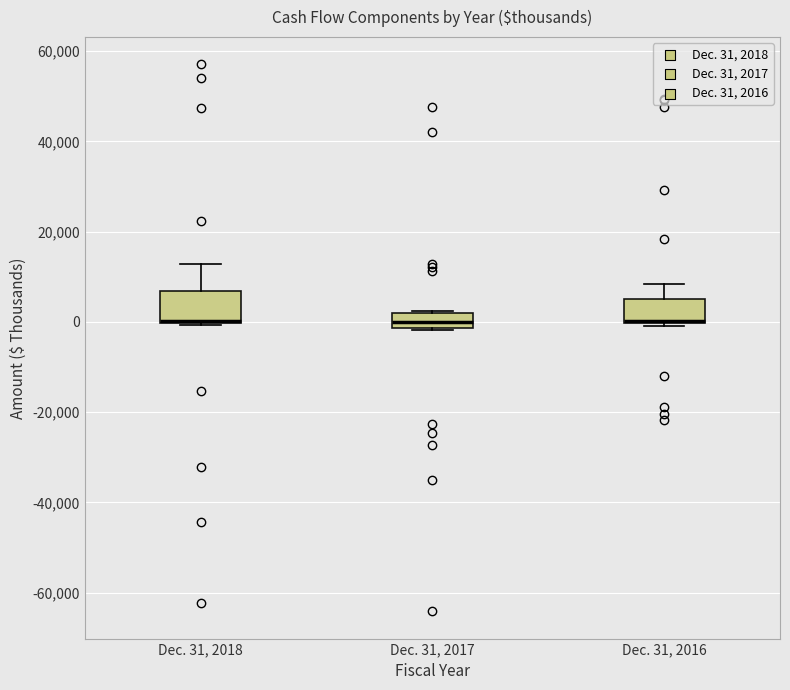

Where is the upper edge of the box for Dec. 31, 2017 on the y-axis? The values are not printed on the chart, so give them approximately, as read against the axis.

2000